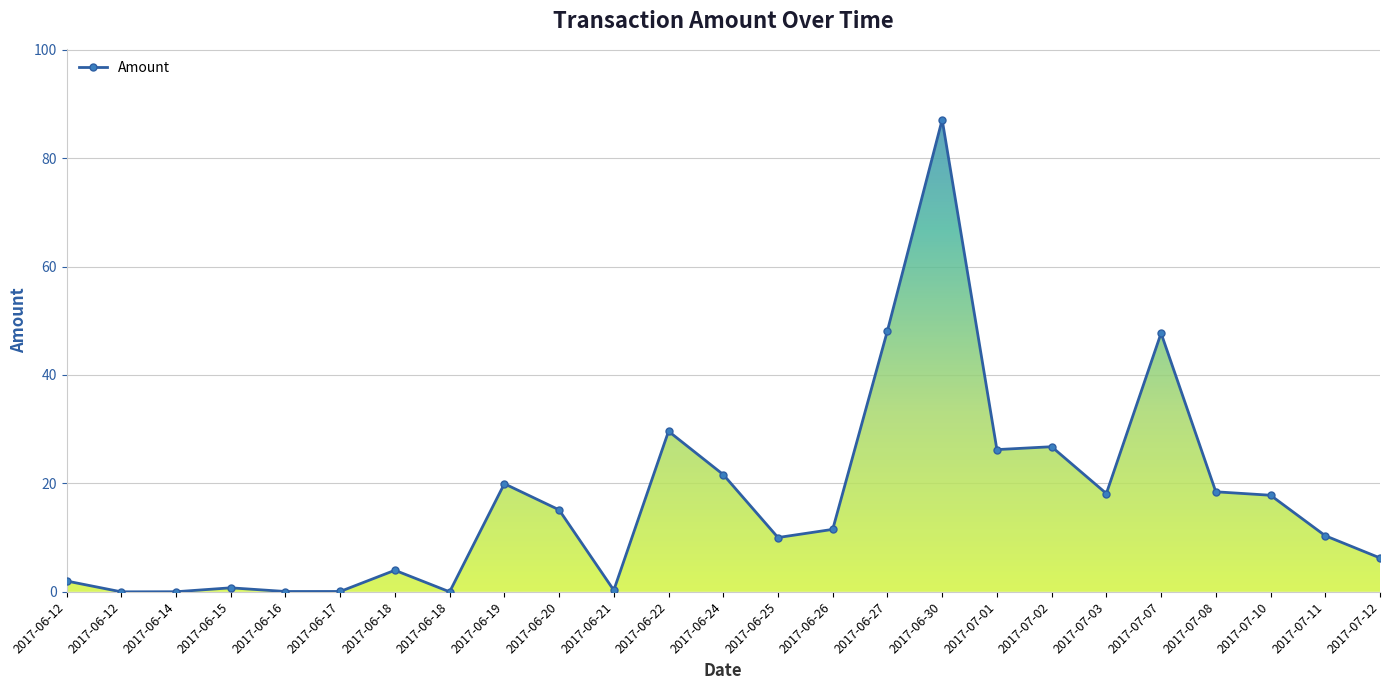

Does the chart have visible grid lines?

Yes